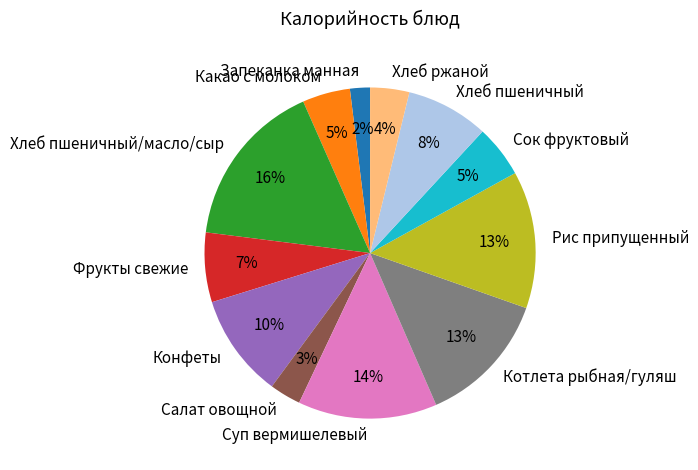

The Сок фруктовый slice represents 5% of the pie. True or false?

True